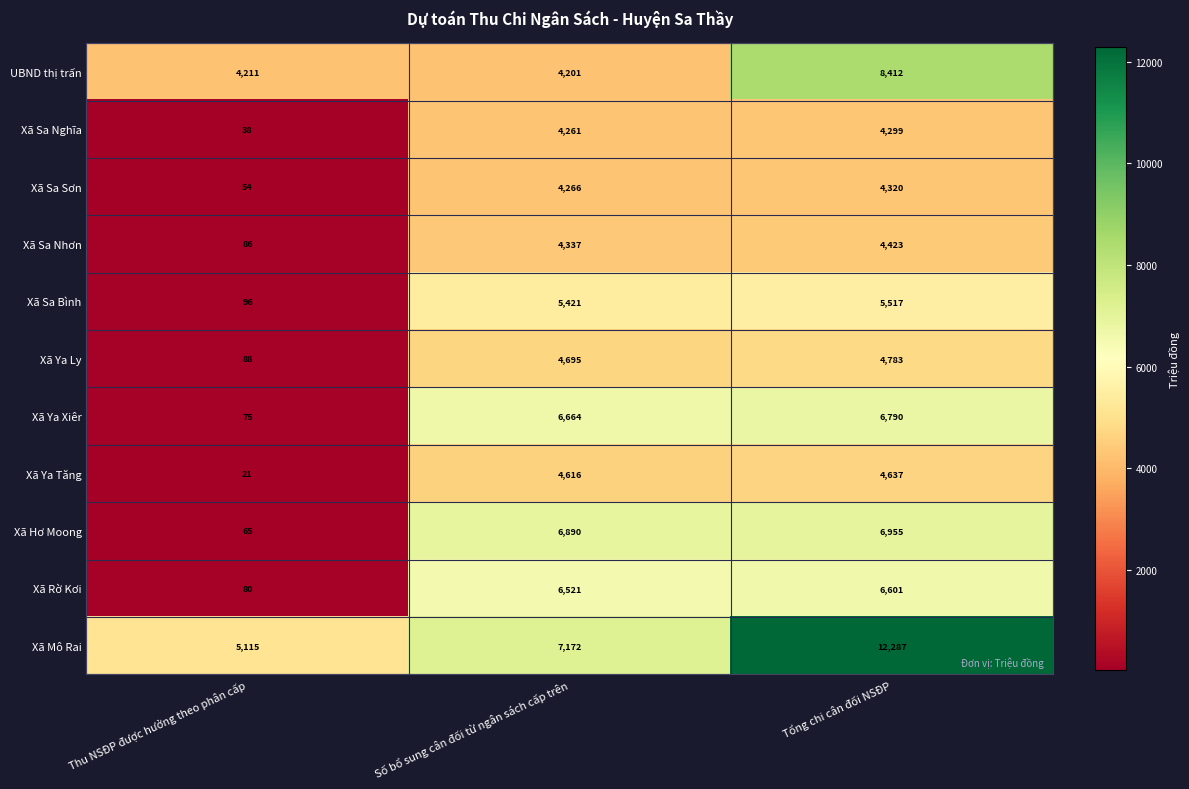

Which label corresponds to the smallest value in the chart?

Thu NSĐP được hưởng theo phân cấp